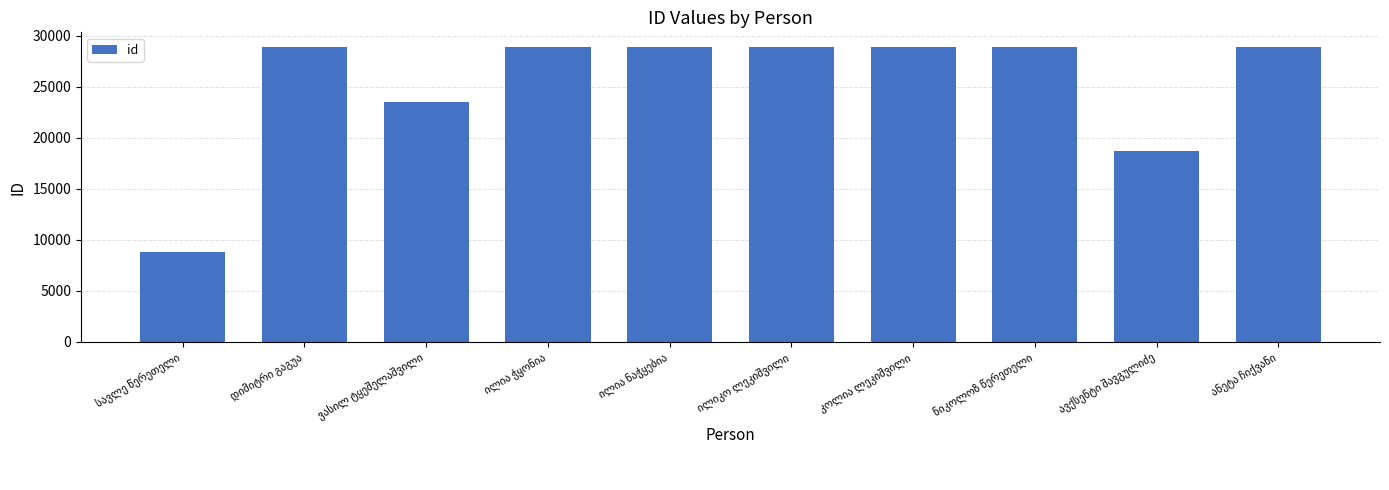

What is the difference between the second highest and second lowest values?

10159